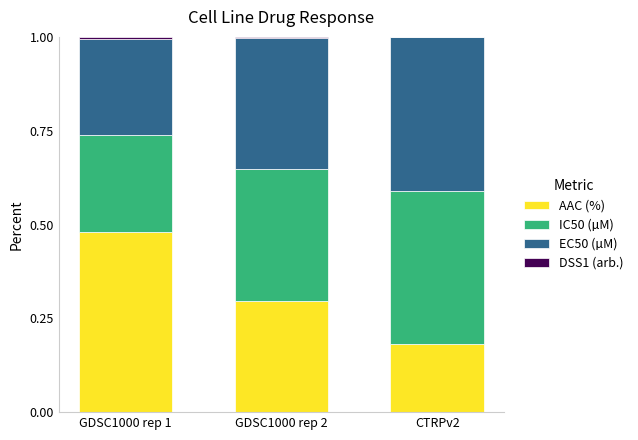

Which category has the highest value in the AAC (%) series?

GDSC1000 rep 1